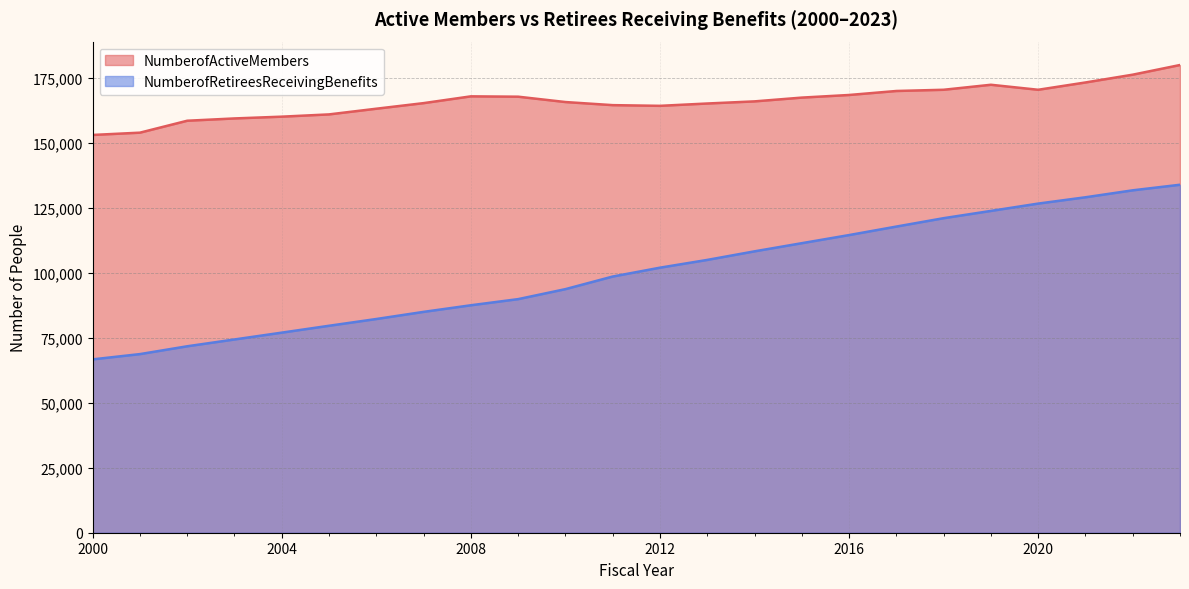

How many lines are shown in the chart?

2